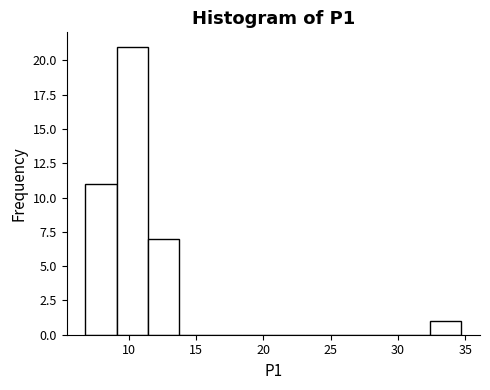

Reading left to right, list every bar in this chart as the range it spans on the x-axis followed by its height. Neither the bar edges nor the heights are printed on the chart, so give them approximately, as read against the axes.

7.0 to 9.0: 11
9.0 to 11.5: 21
11.5 to 14.0: 7
14.0 to 16.0: 0
16.0 to 18.5: 0
18.5 to 21.0: 0
21.0 to 23.0: 0
23.0 to 25.5: 0
25.5 to 27.5: 0
27.5 to 30.0: 0
30.0 to 32.5: 0
32.5 to 34.5: 1